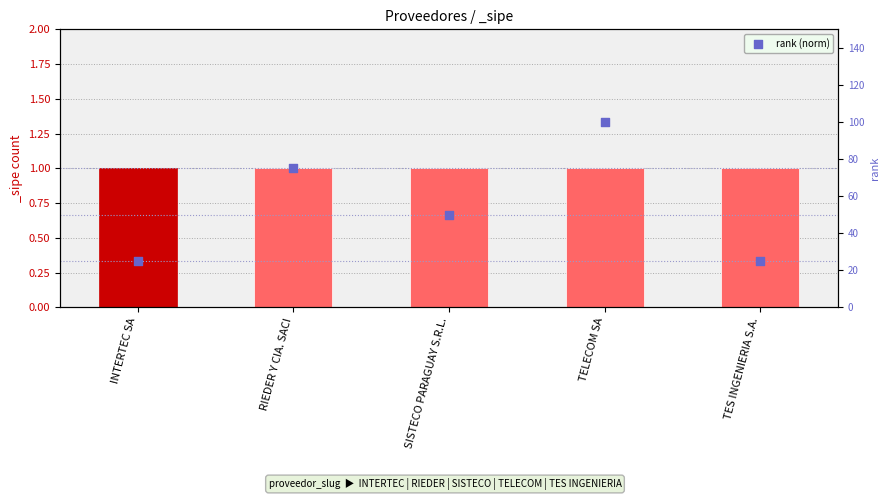

What is the change in value from INTERTEC SA to TELECOM SA?

+75